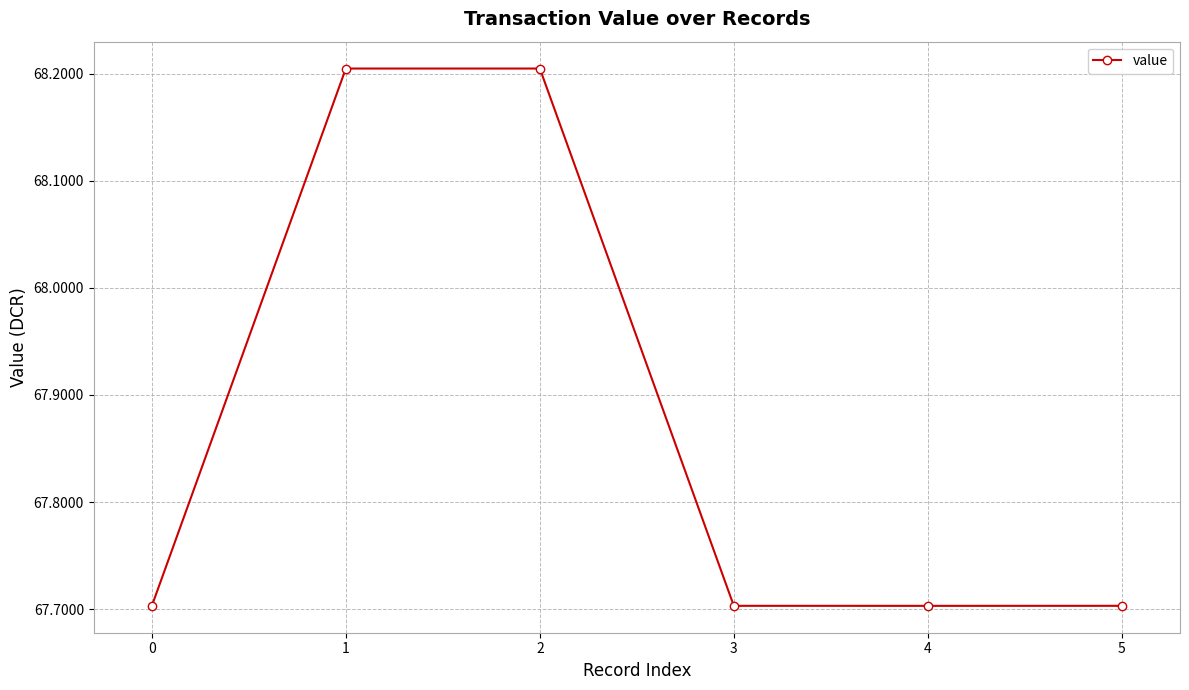

What is the value of the 6th point from the left?

67.7